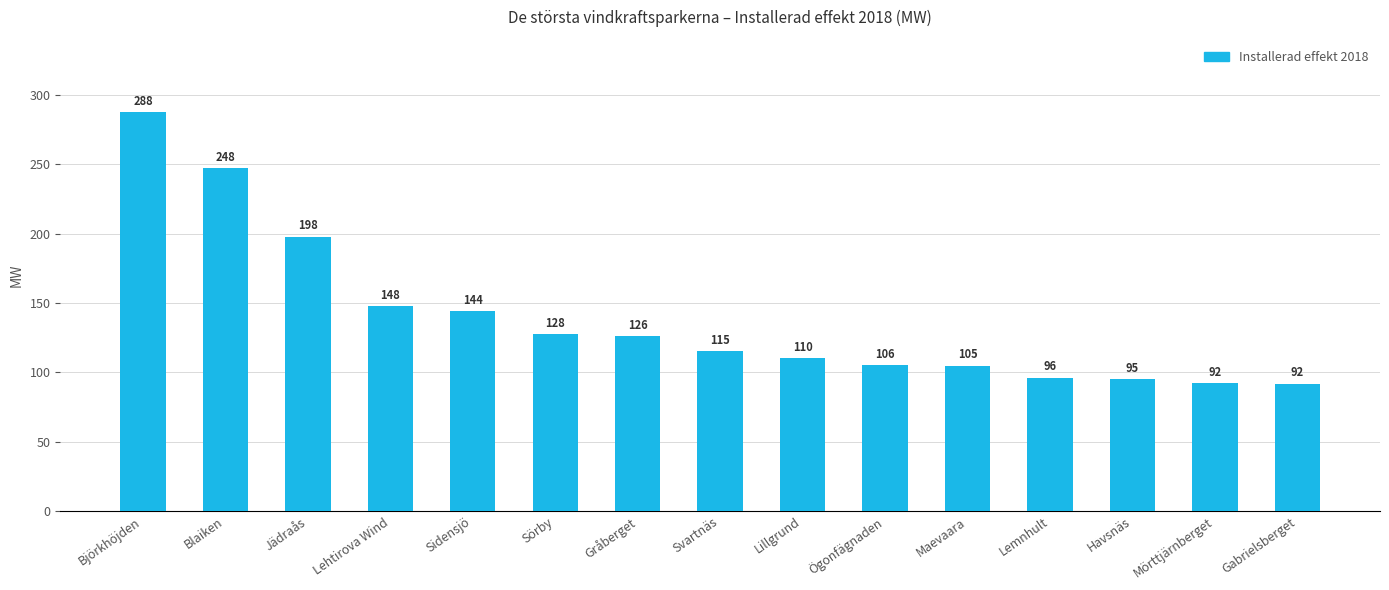

What is the greatest value displayed?

288.0